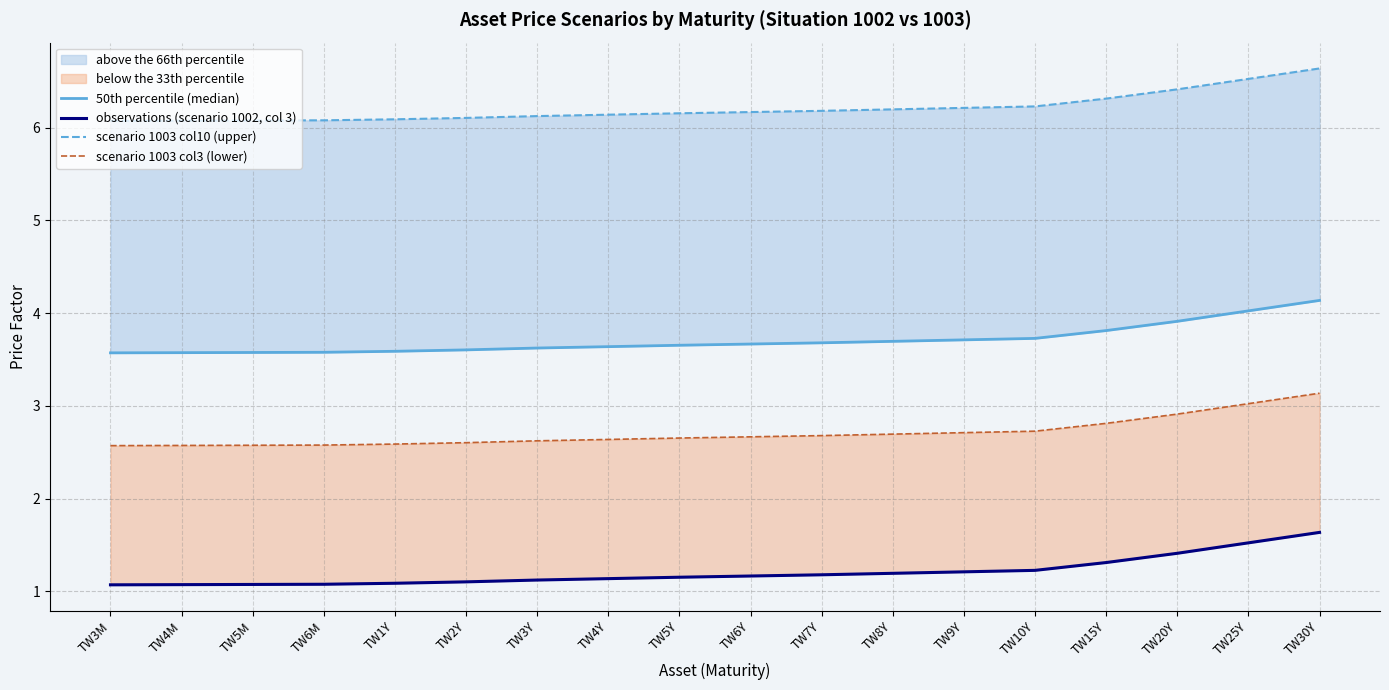

The observations (scenario 1002, col 3) series shows 2.1 at TW7Y. True or false?

False